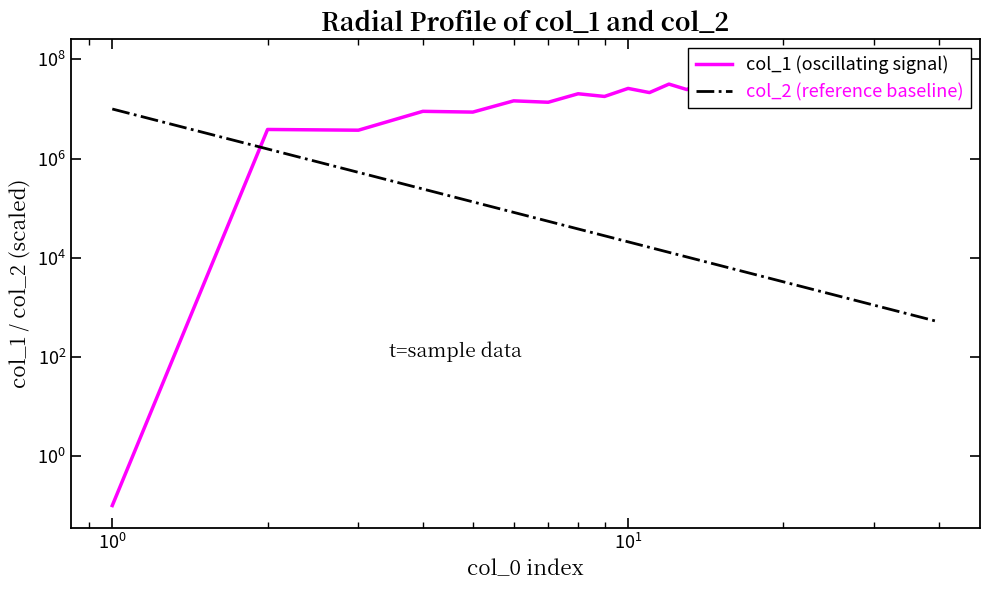

What is the value of the col_1 (oscillating signal) point at the 36th from the left?

87730740.0